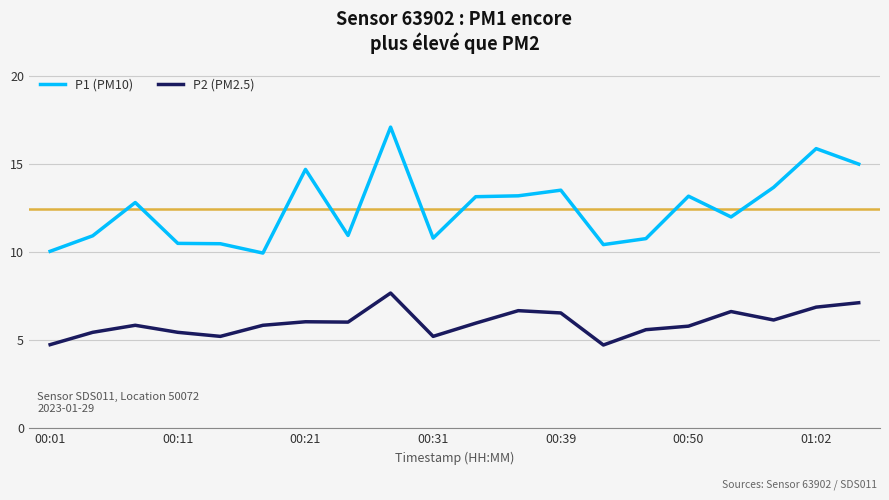

What is the difference between the second highest and second lowest values in the P2 (PM2.5) series?

2.4